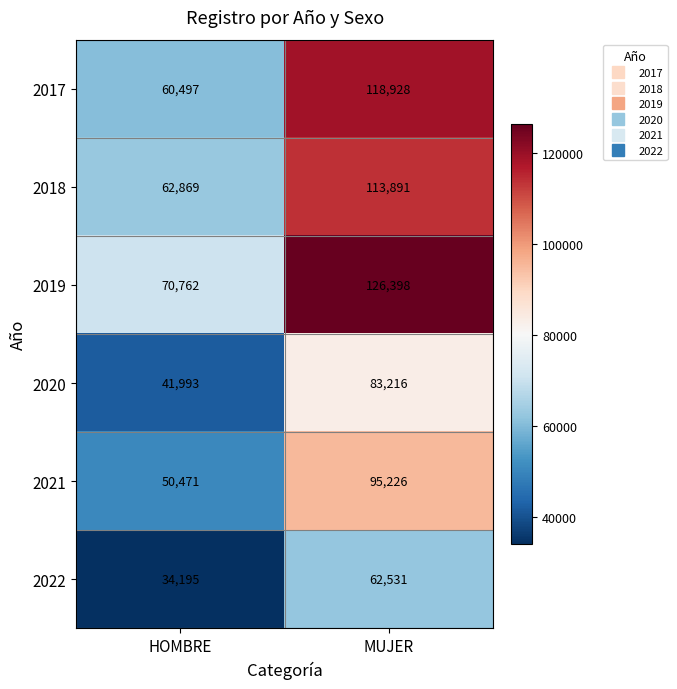

The value of 2018 at MUJER is 113891. True or false?

True